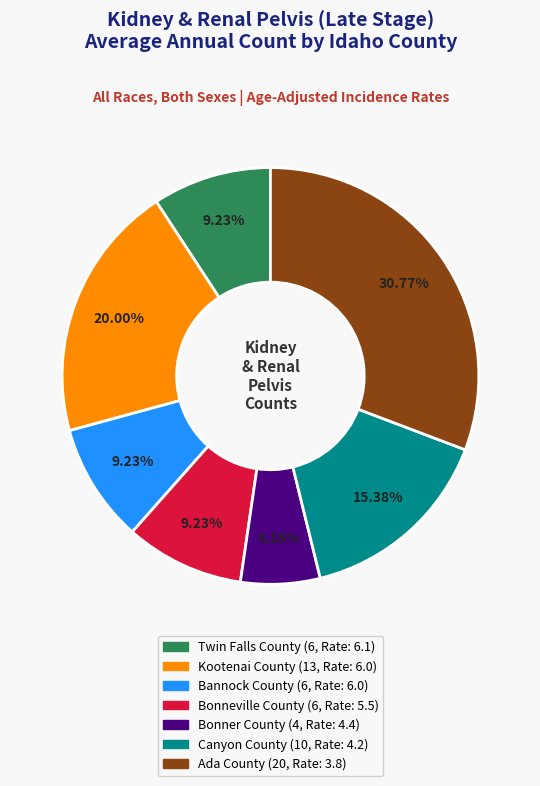

To the nearest percent, what portion does Canyon County represent?

15%